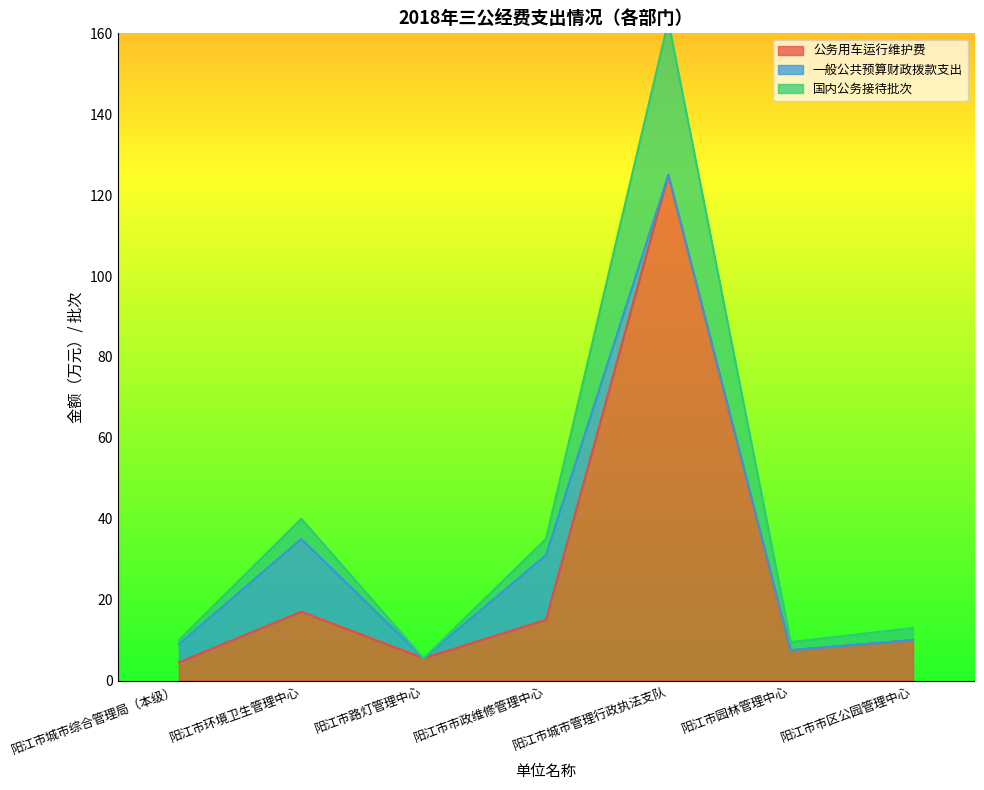

Which series has the largest total across all categories?

国内公务接待人次